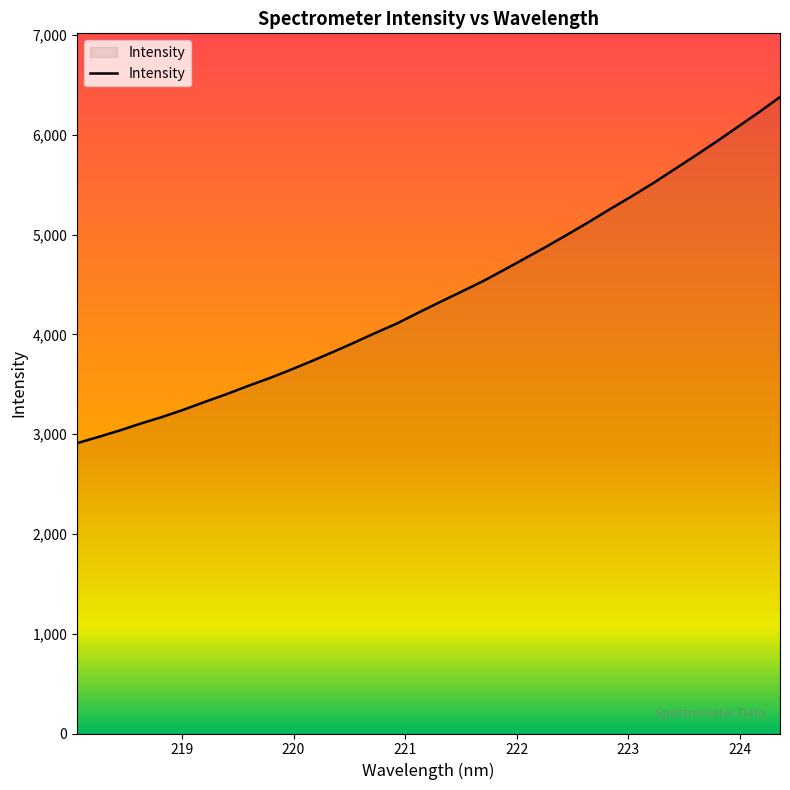

What is the greatest value displayed?

6380.2